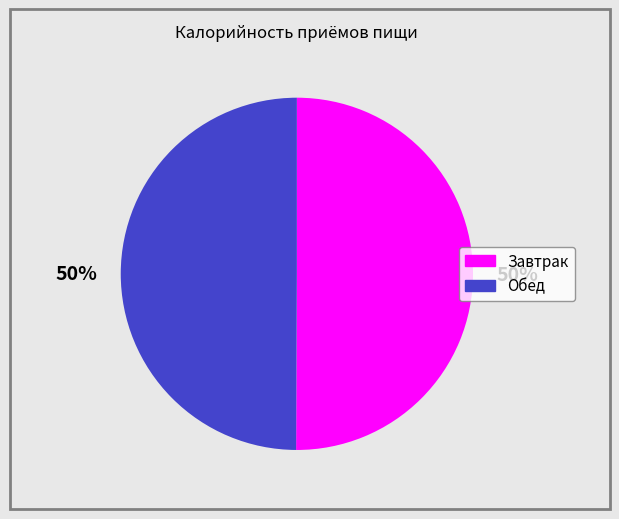

To the nearest percent, what is the average slice percentage?

50%